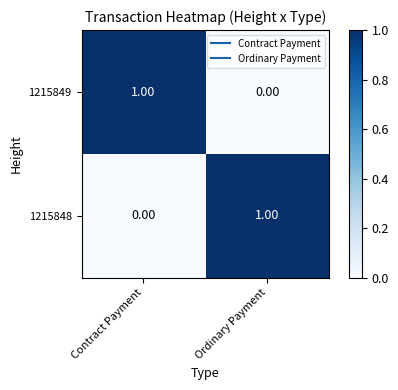

Is the value of 1215849 at Contract Payment greater than the value of 1215848 at Contract Payment?

Yes